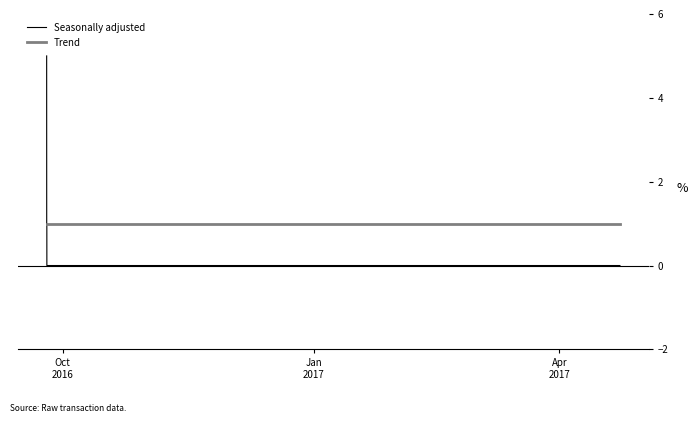

Reading left to right, what are all the values shown in this chart?

Seasonally adjusted: 5	1	1	0	0	0	0
Trend: 1	1	1	1	1	1	1